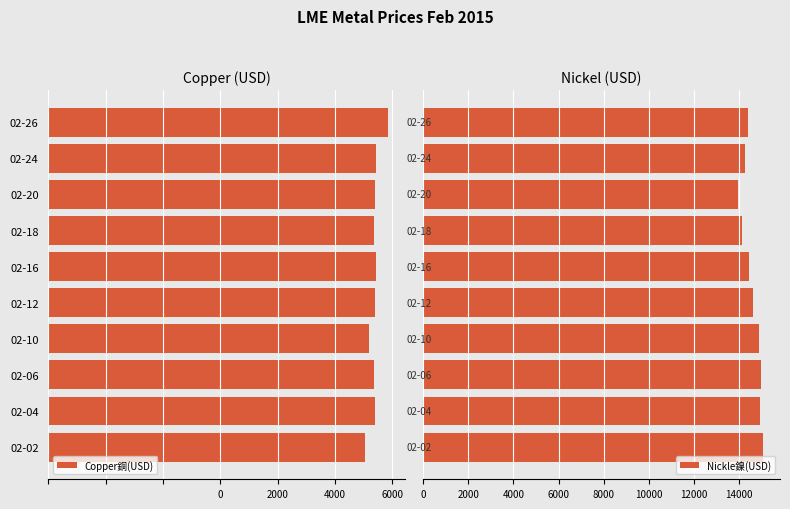

What is the average value of the Nickle鎳(USD) series?

14556.5